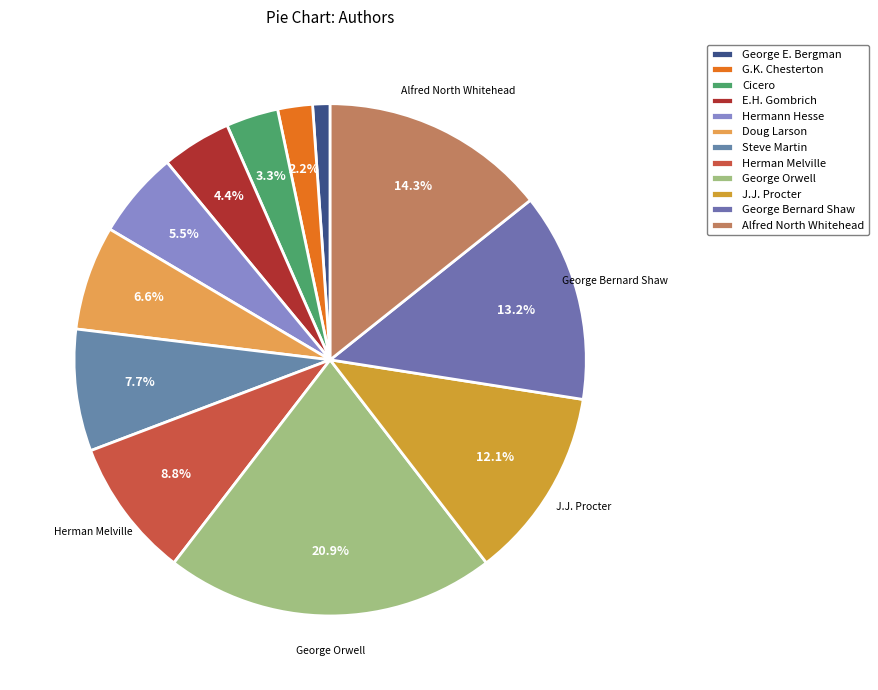

Which has a higher value, Alfred North Whitehead or G.K. Chesterton?

Alfred North Whitehead